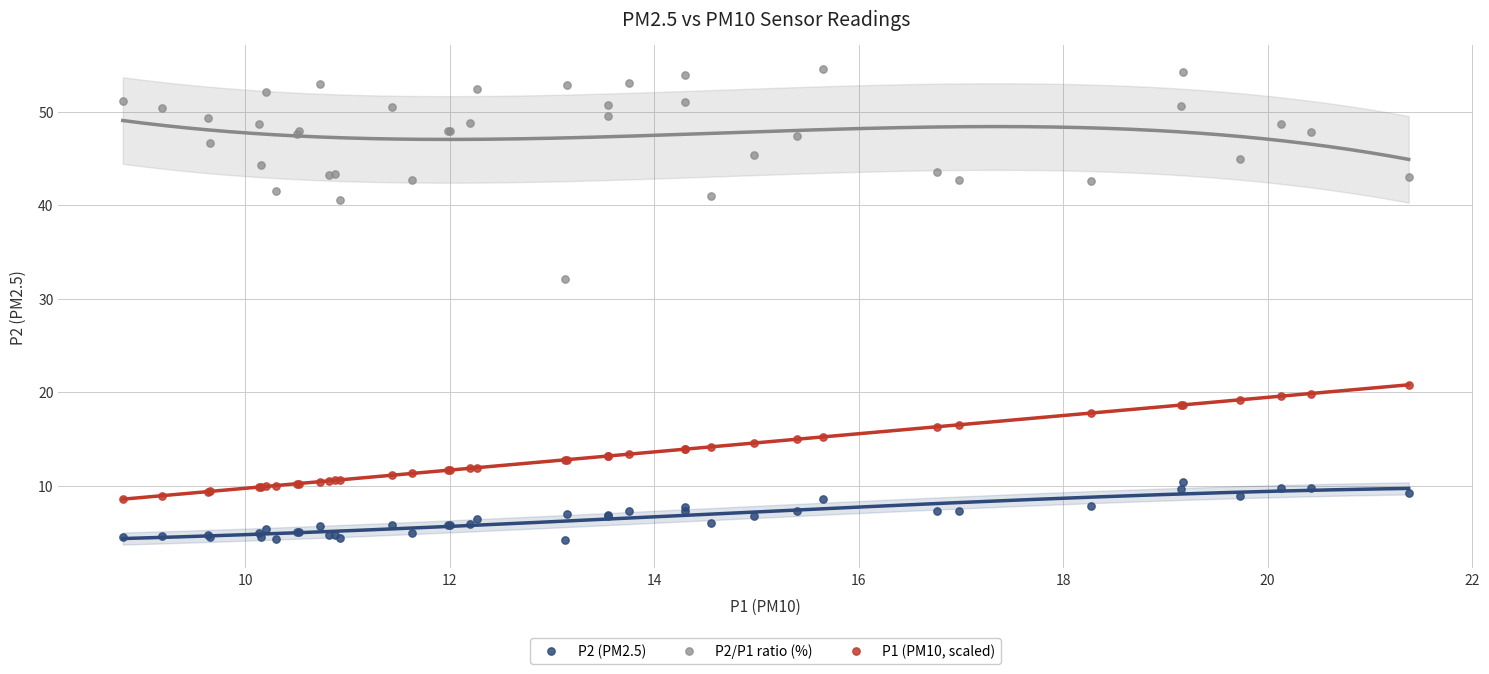

Which series has the widest spread of Y values?

P2/P1 ratio (%)